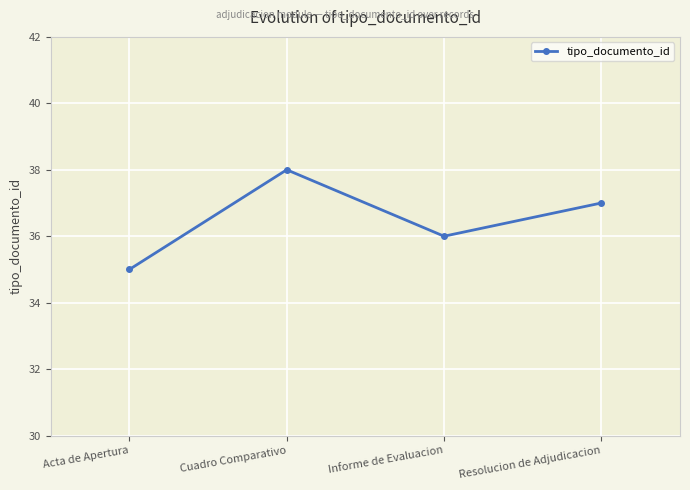

What is the difference between the second highest and second lowest values?

1